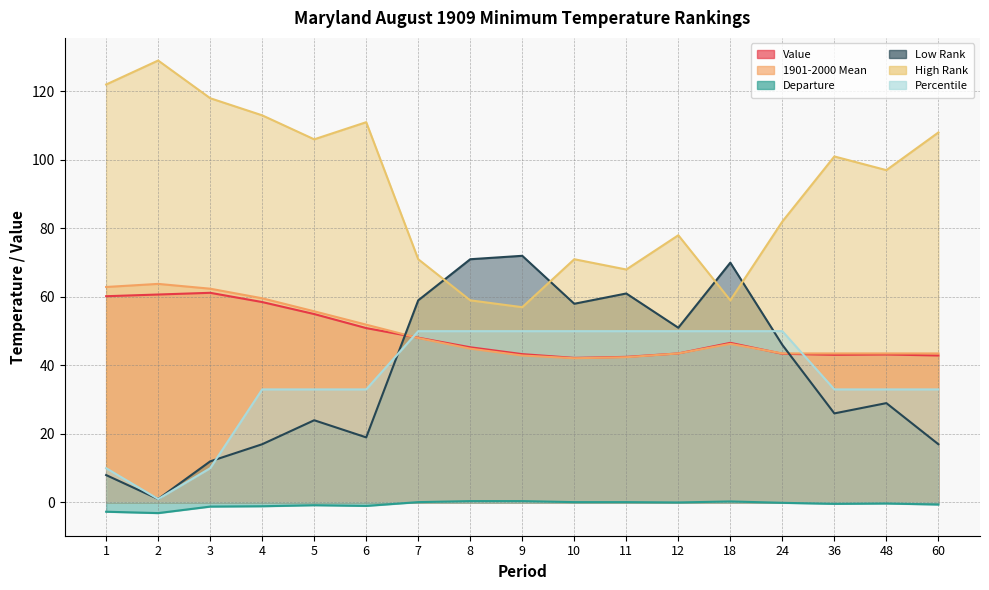

The Departure series shows 0.1 at 9. True or false?

False